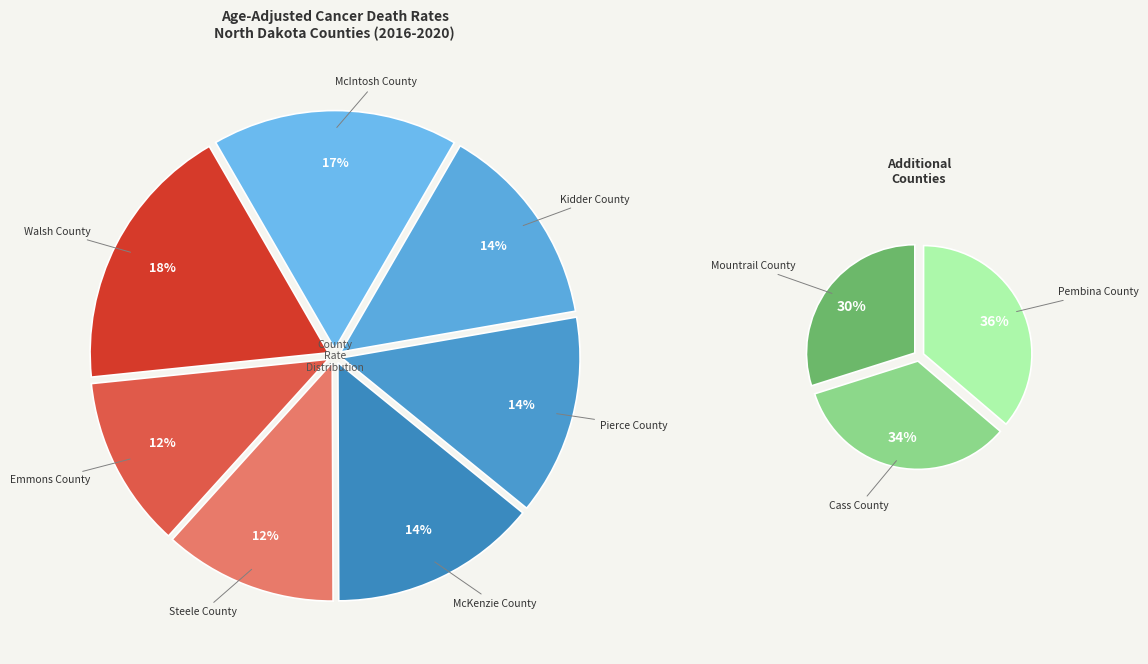

Do Emmons County and McKenzie County together represent more than half of the pie?

No